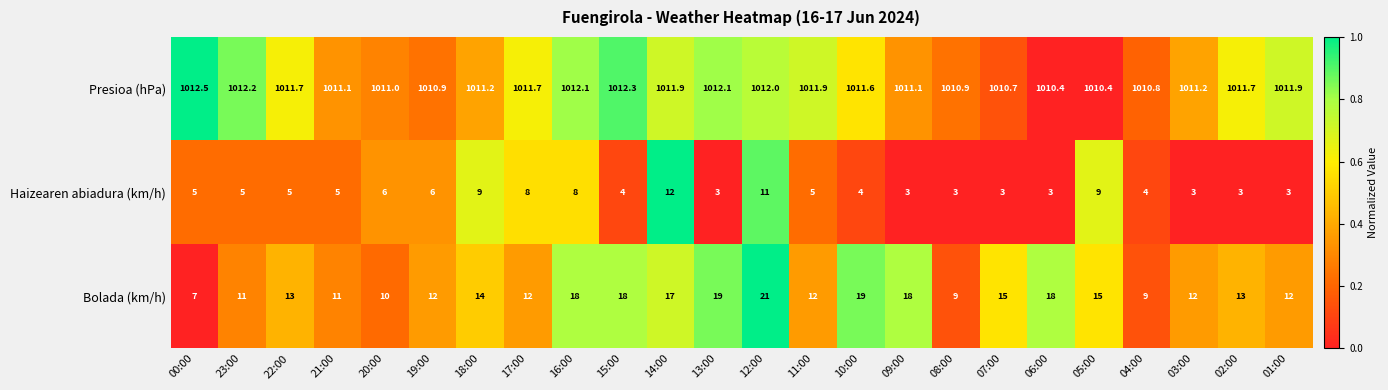

What is the approximate value of Bolada (km/h) at 07:00?

15.0